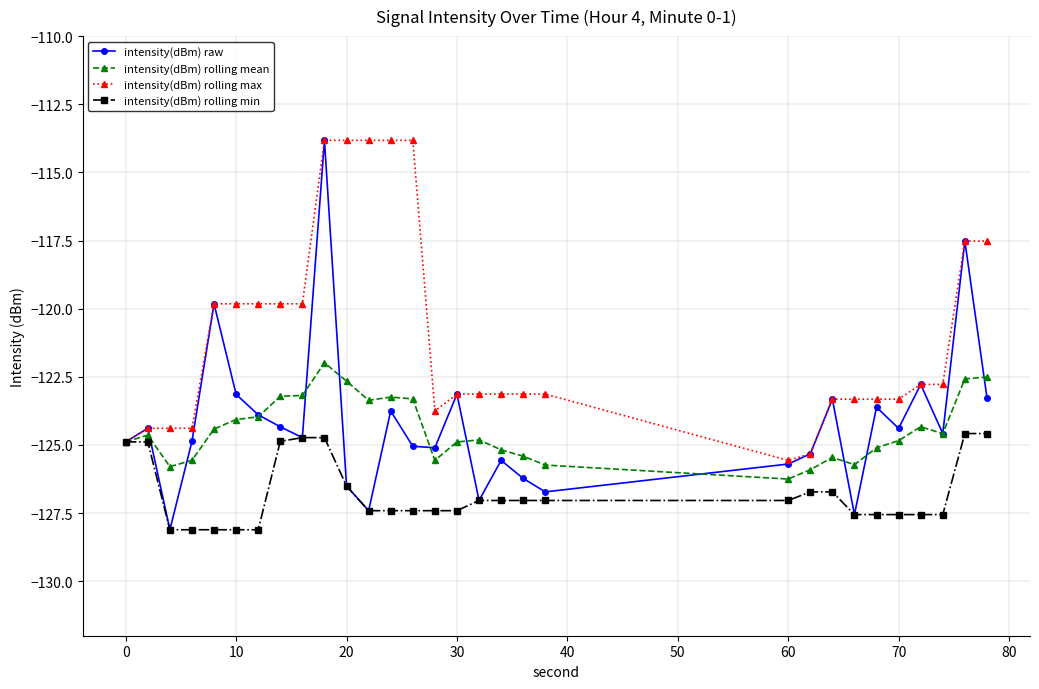

What is the value of the intensity(dBm) rolling min point at the 28th from the left?

-127.6